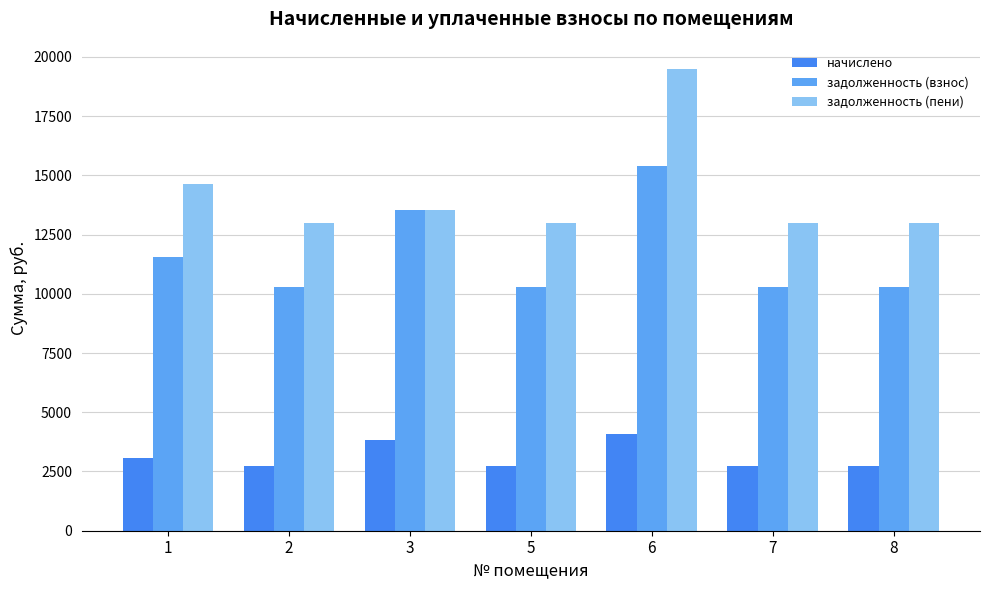

The задолженность (пени) series shows 8268.8 at 7. True or false?

False